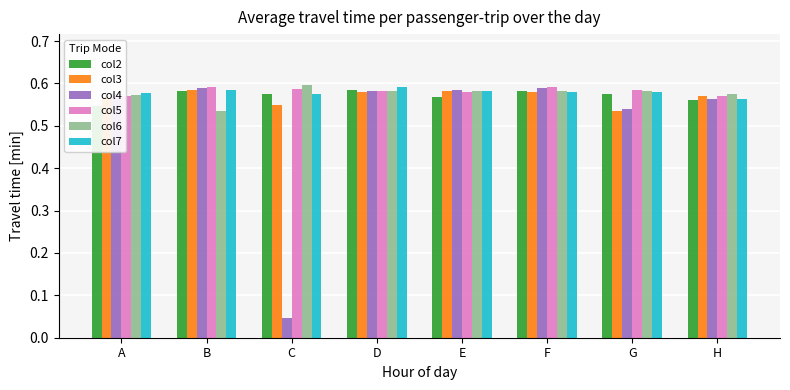

Is the value of col2 at G greater than the value of col3 at A?

Yes